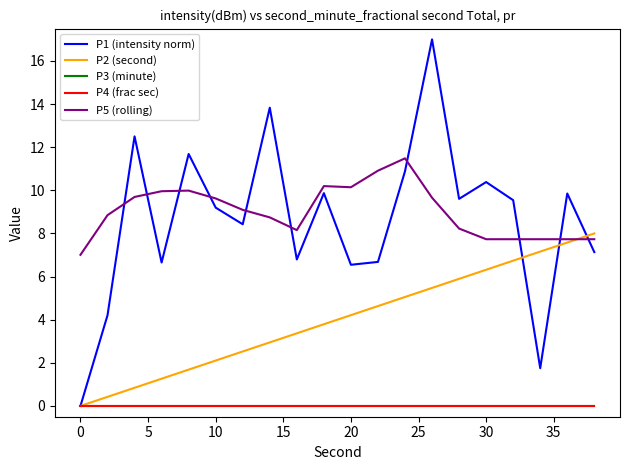

Which series has the largest total across all categories?

P5 (rolling)